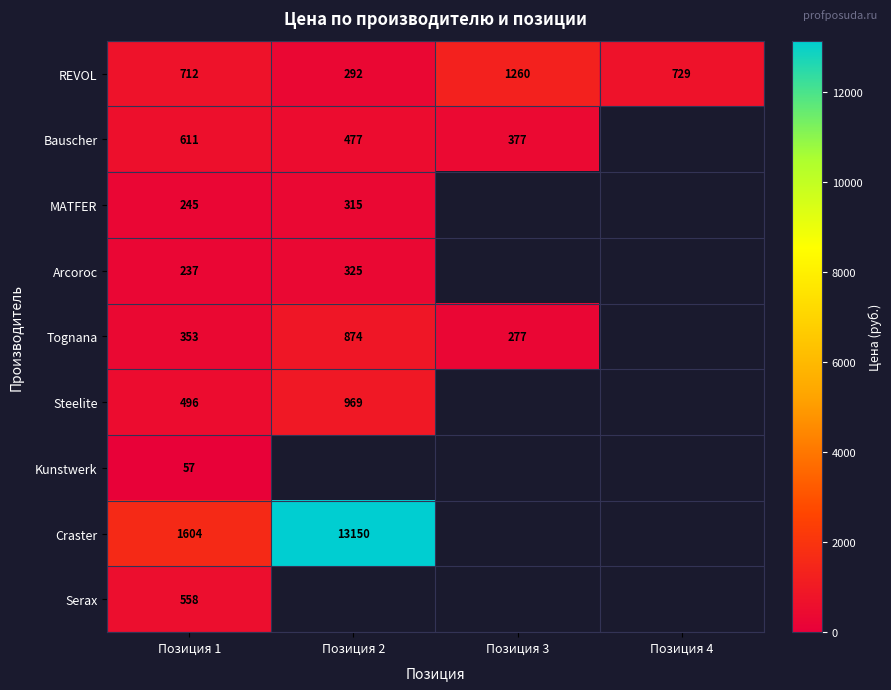

Is the value of MATFER at Позиция 2 greater than the value of Craster at Позиция 2?

No